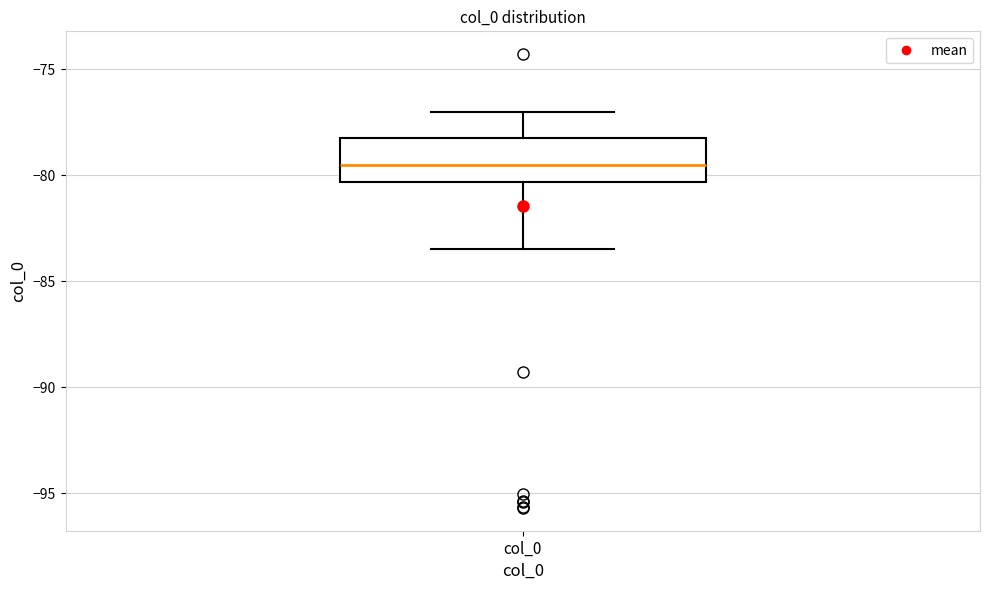

Read this box plot against the y-axis: the position of the median line, the range covered by the box, and the ends of both whiskers. The values are not printed on the chart, so give them approximately, as read against the axis.

median -79.5, box -80.5 to -78.0, whiskers -83.5 to -77.0